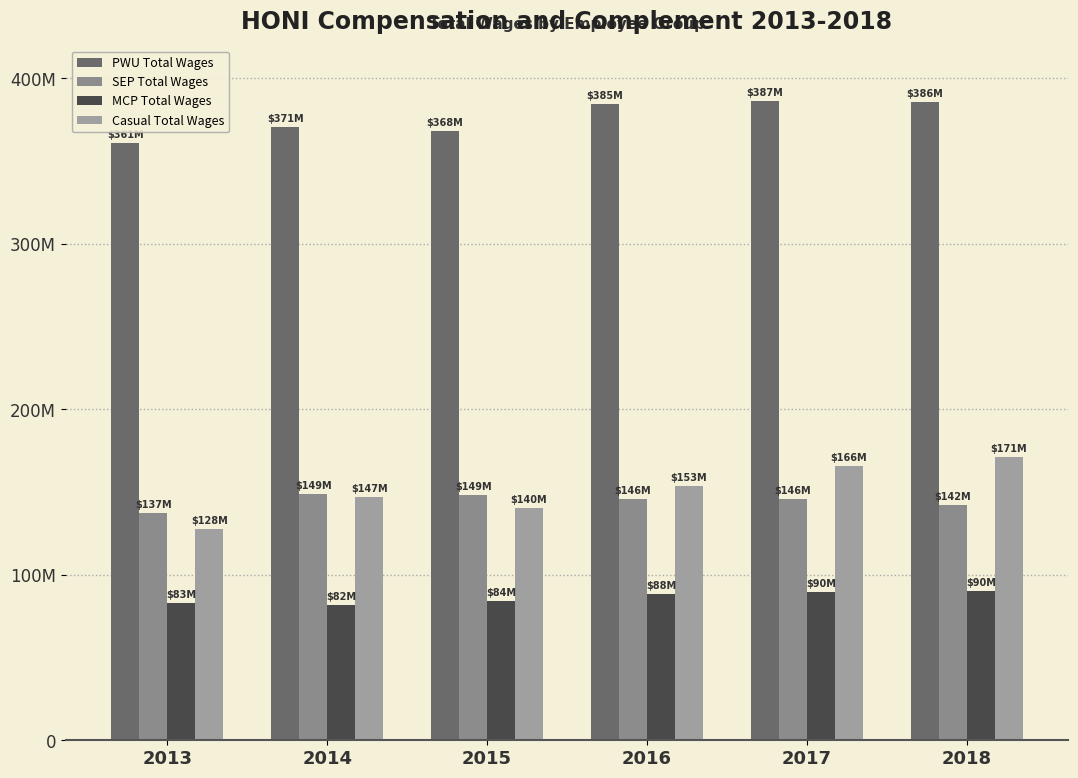

What is the greatest value displayed?

386516917